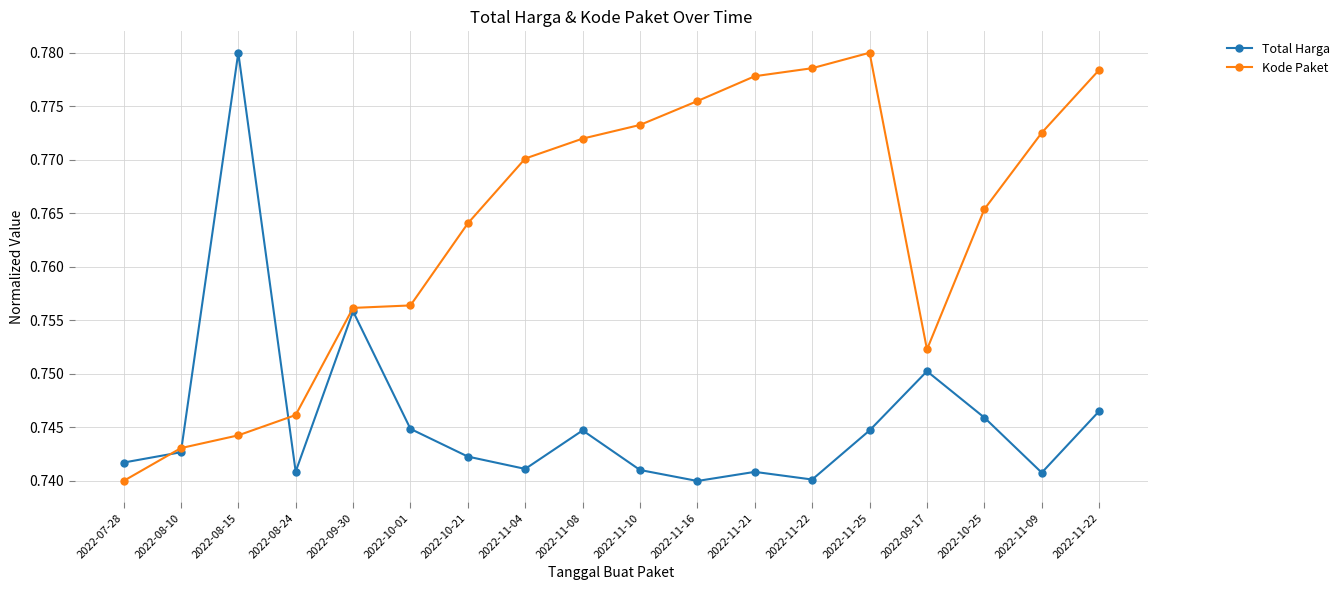

Between 2022-10-21 and 2022-11-04, which series saw the biggest shift?

Kode Paket